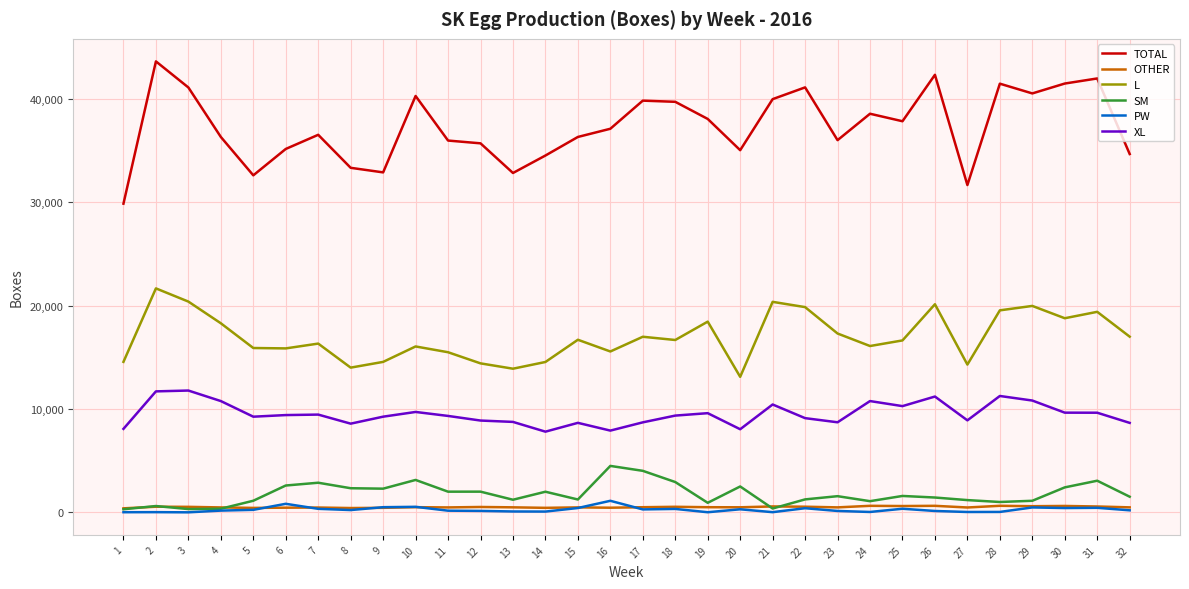

The value of L at 20 is 13122. True or false?

True